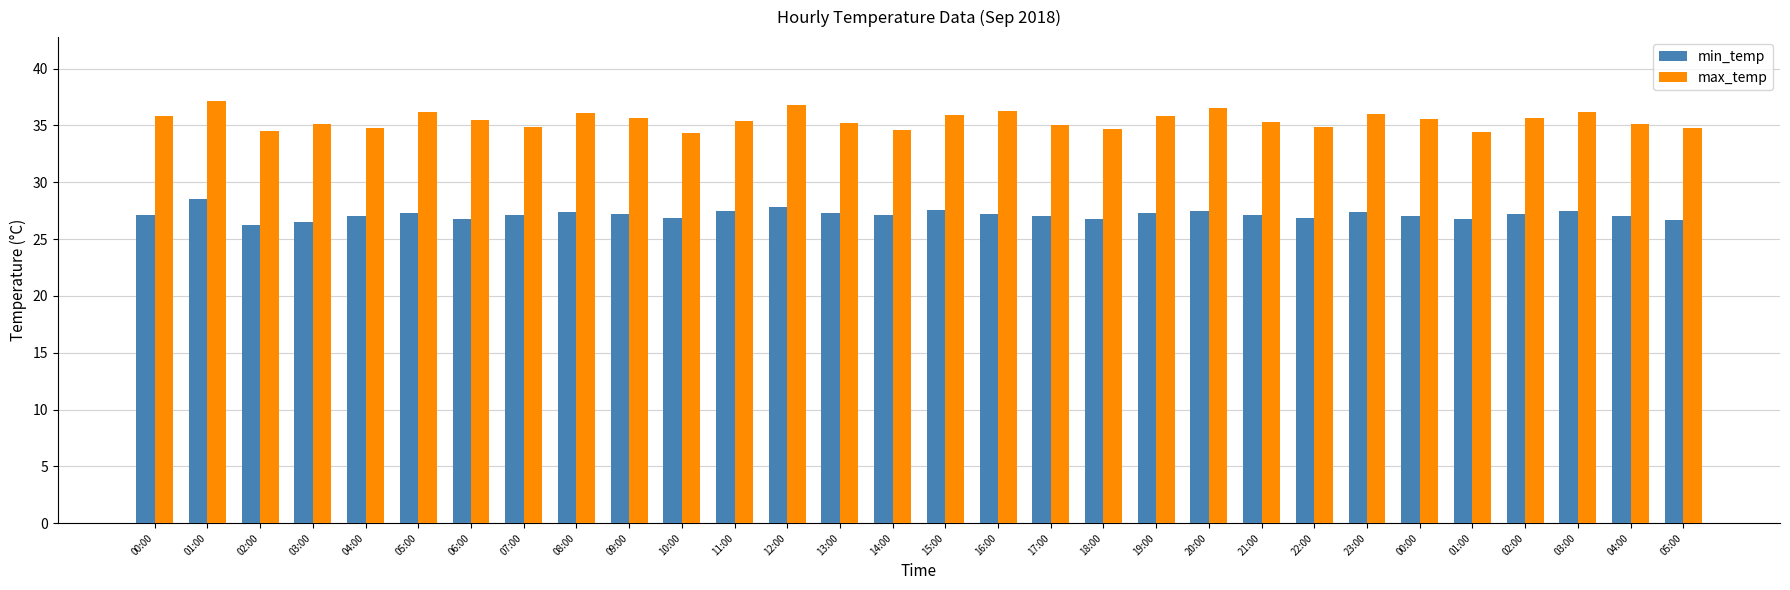

Between 01:00 and 06:00, which is larger?

01:00